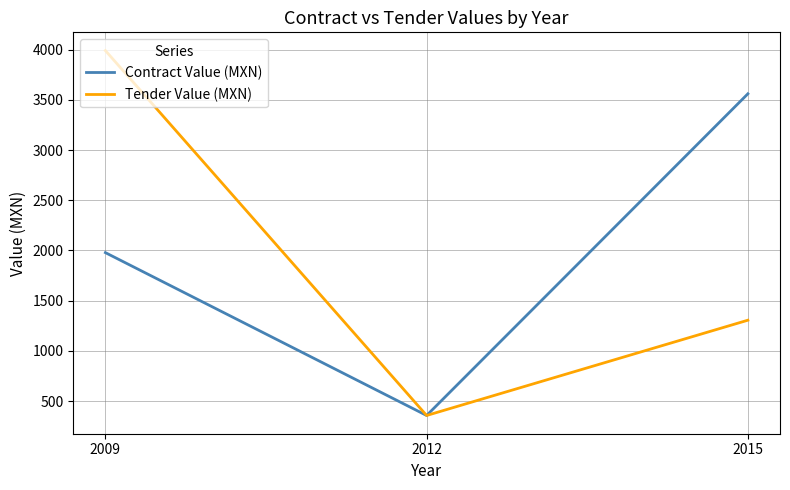

What are all the series names shown in the legend?

Contract Value (MXN), Tender Value (MXN)